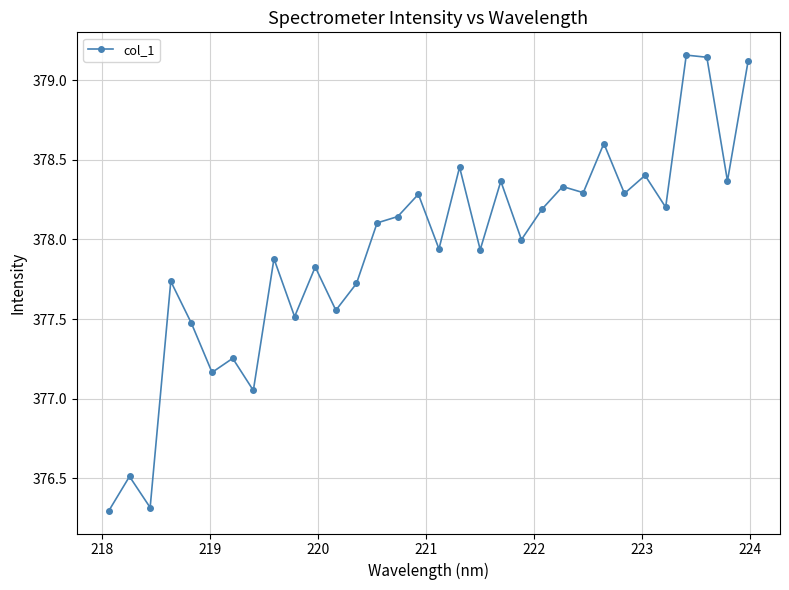

True or false: the data has more than 2 interior local peaks.

True